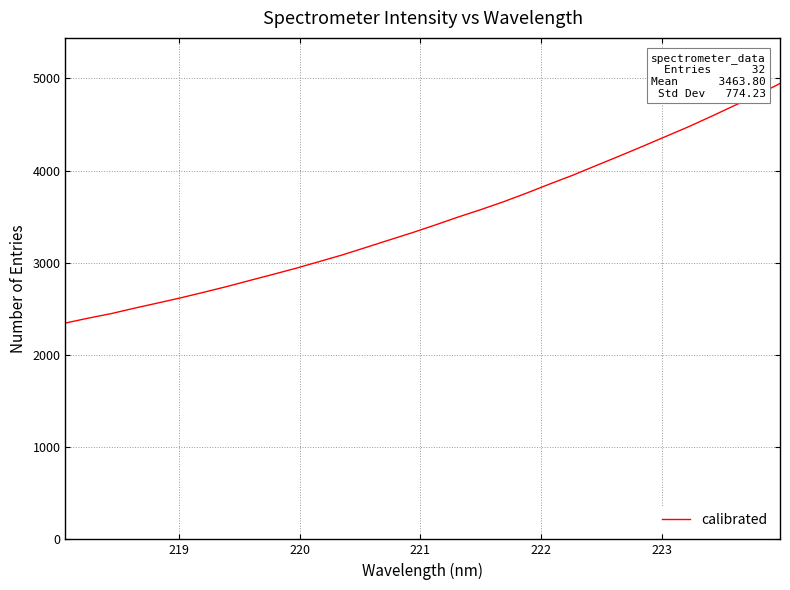

Count the number of data series in this chart.

1